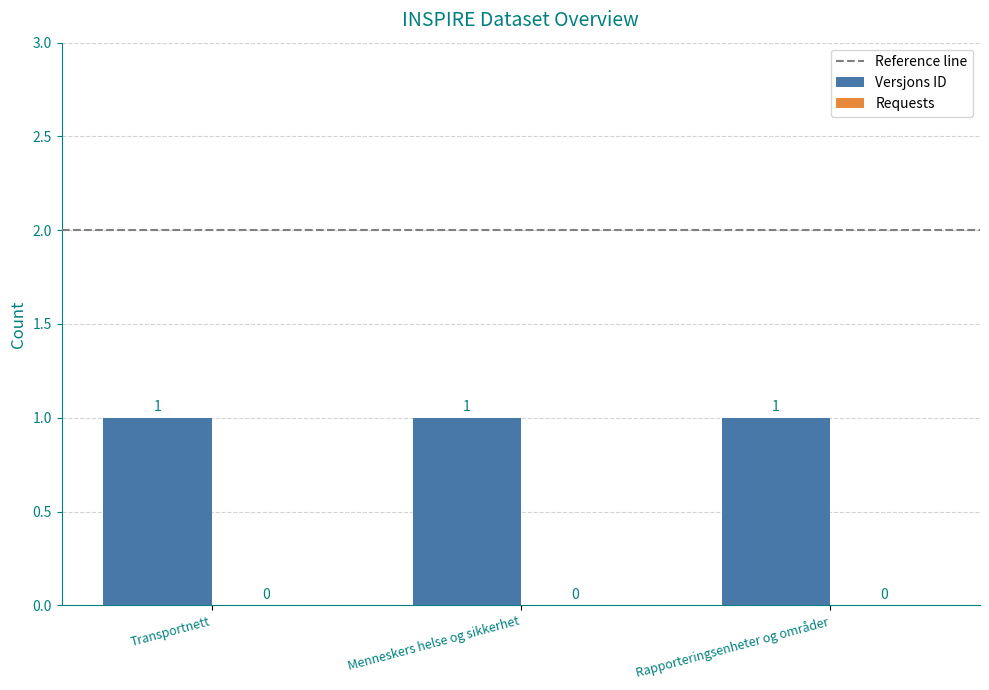

How many bars are there in total?

6